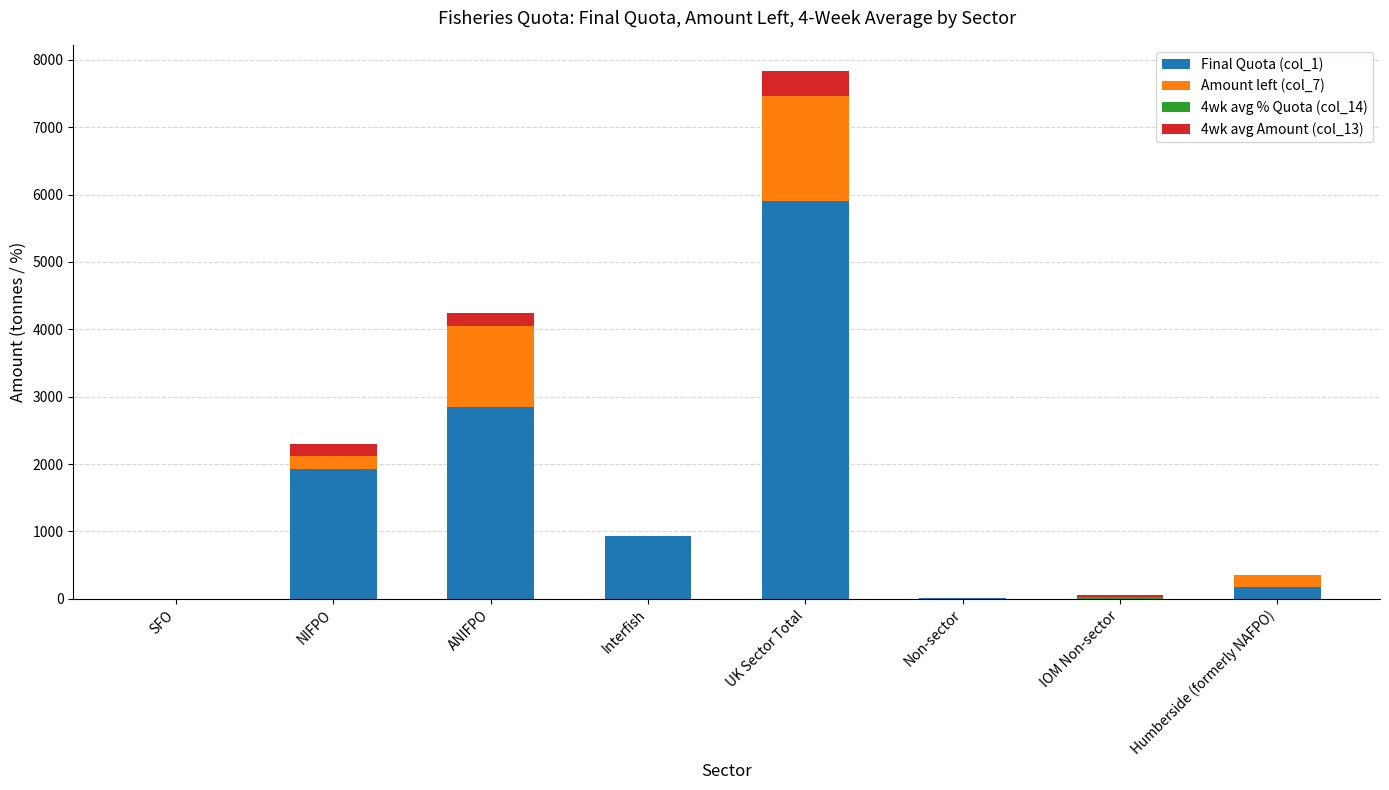

At which category is the sum across all series the highest?

UK Sector Total